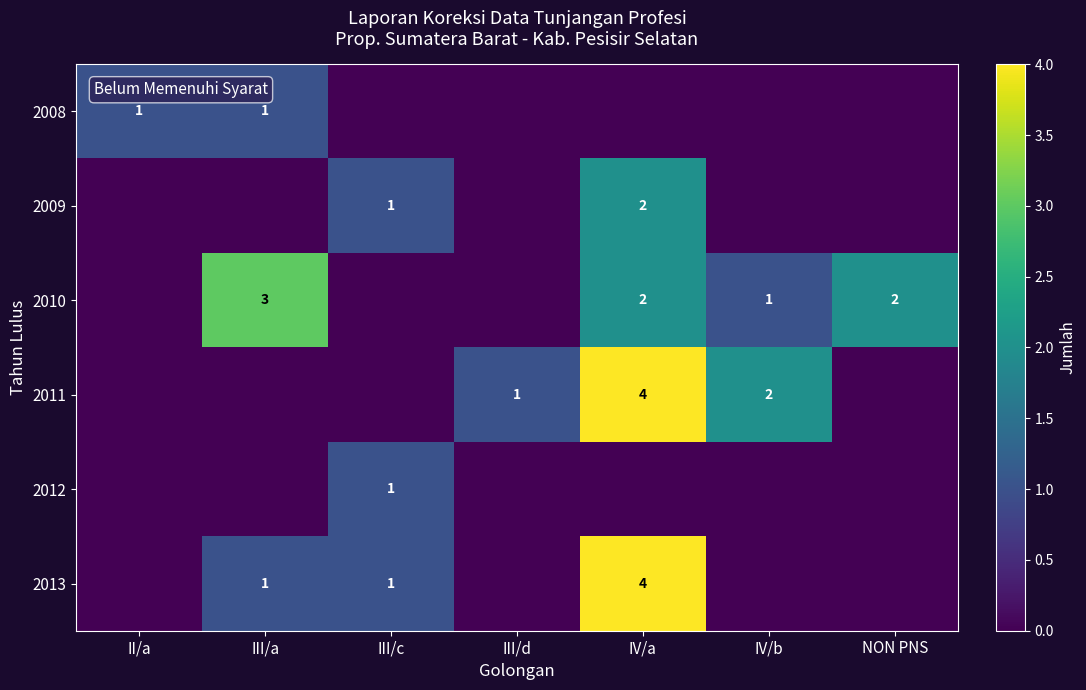

Is it true that 2011 equals 1 at III/d?

True